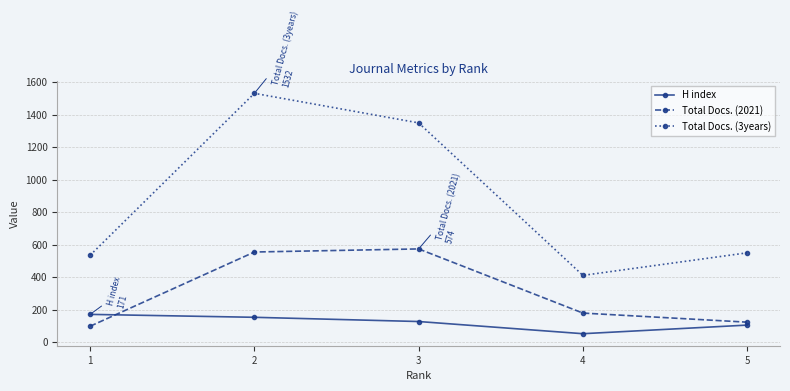

What is the value of the Total Docs. (2021) point at the 4th from the left?

179